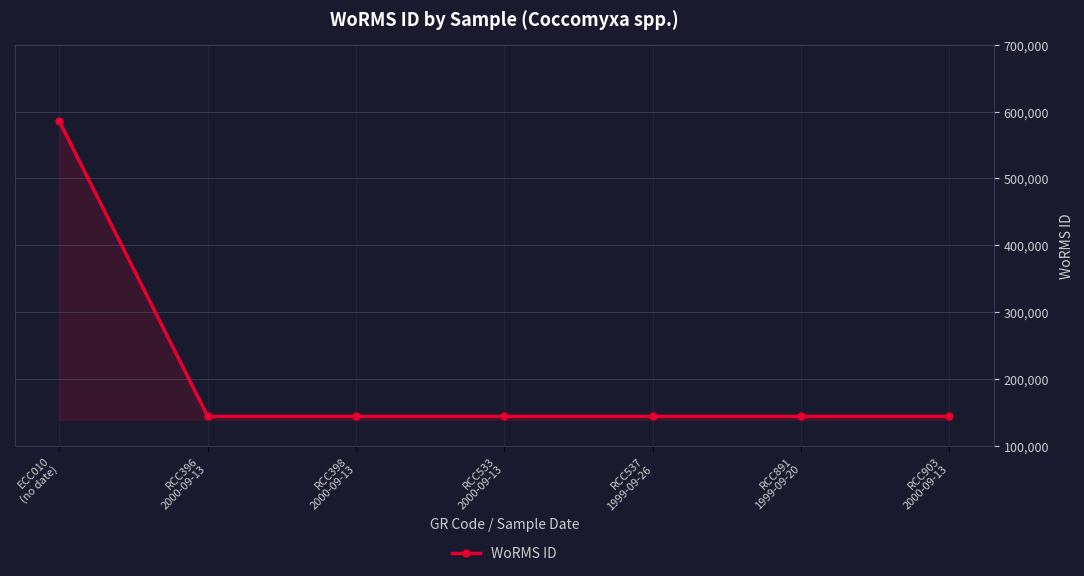

The chart shows a value of 33097 at RCC891
1999-09-20. True or false?

False